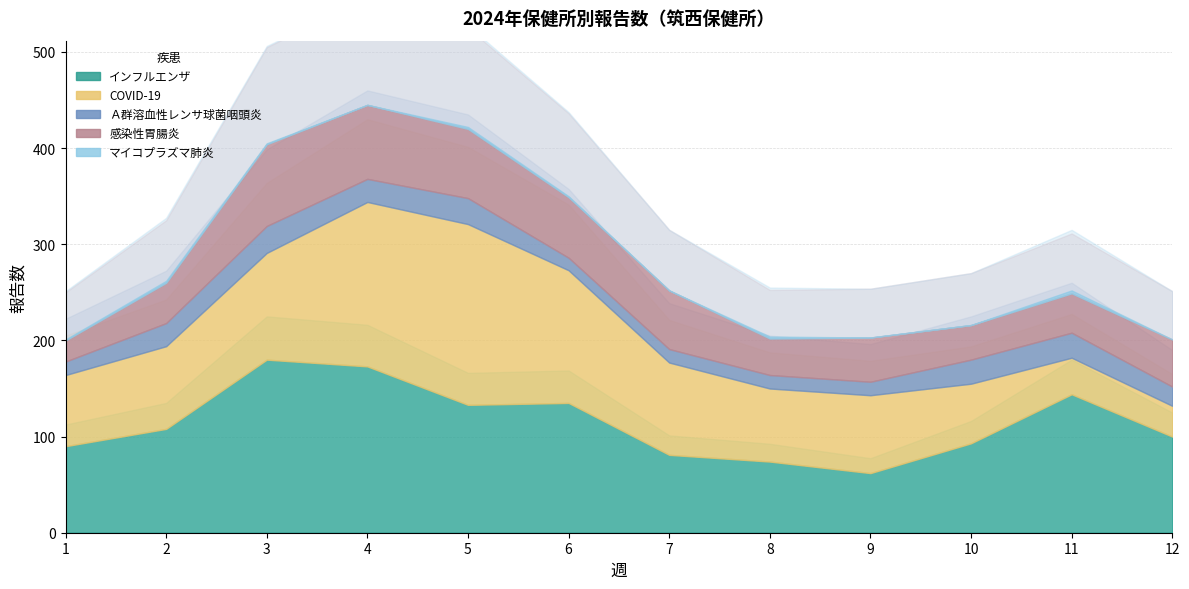

What is the total value across all series at 12?

201